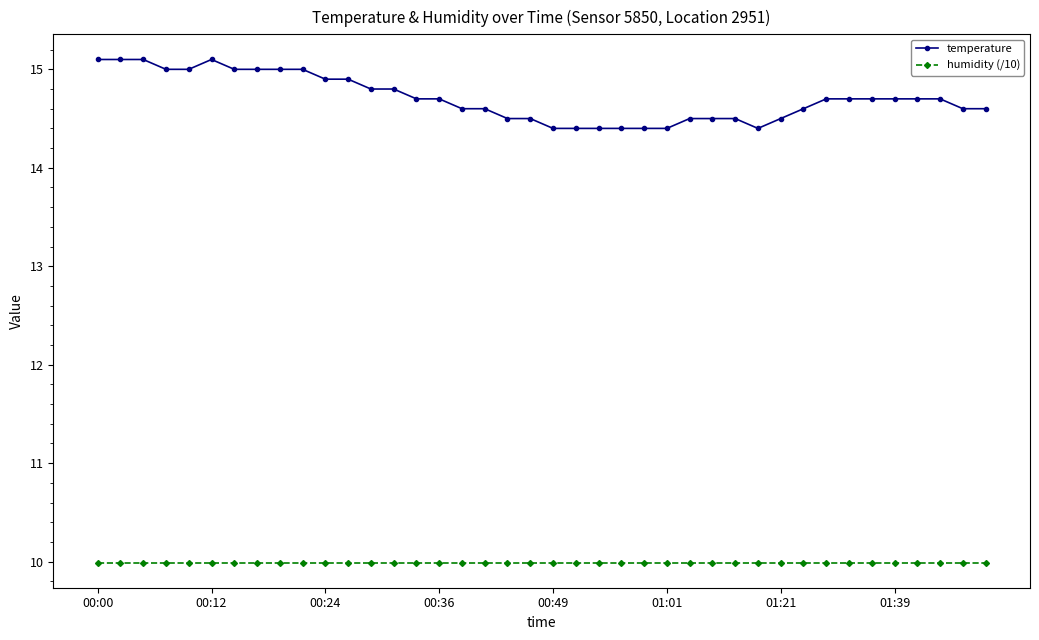

What is the maximum value shown in the chart?

15.1